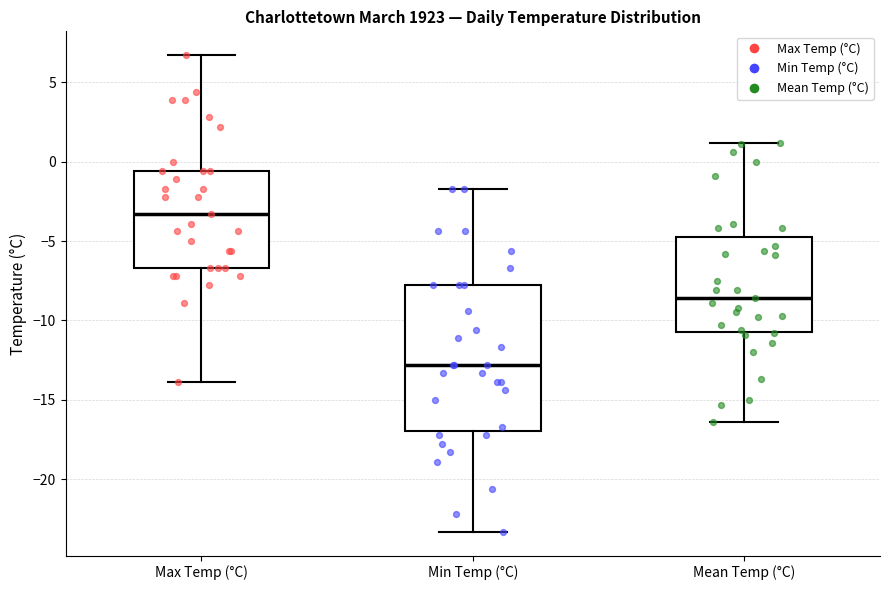

Reading left to right, transcribe this box plot: for each box, give where its median line is, the range the box spans, and where its two whiskers end, as read against the y-axis. The values are not printed on the chart, so give them approximately, as read against the axis.

Max Temp (°C): median -3.5, box -6.5 to -0.5, whiskers -14.0 to 6.5
Min Temp (°C): median -13.0, box -17.0 to -8.0, whiskers -23.5 to -1.5
Mean Temp (°C): median -8.5, box -10.5 to -4.5, whiskers -16.5 to 1.0